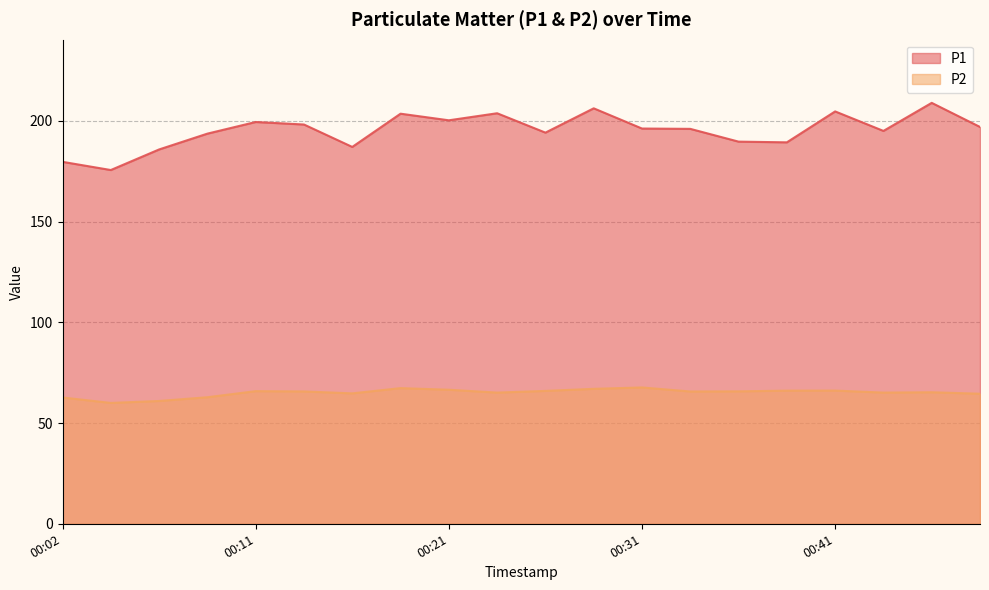

Where is the first local minimum for P1?

00:04